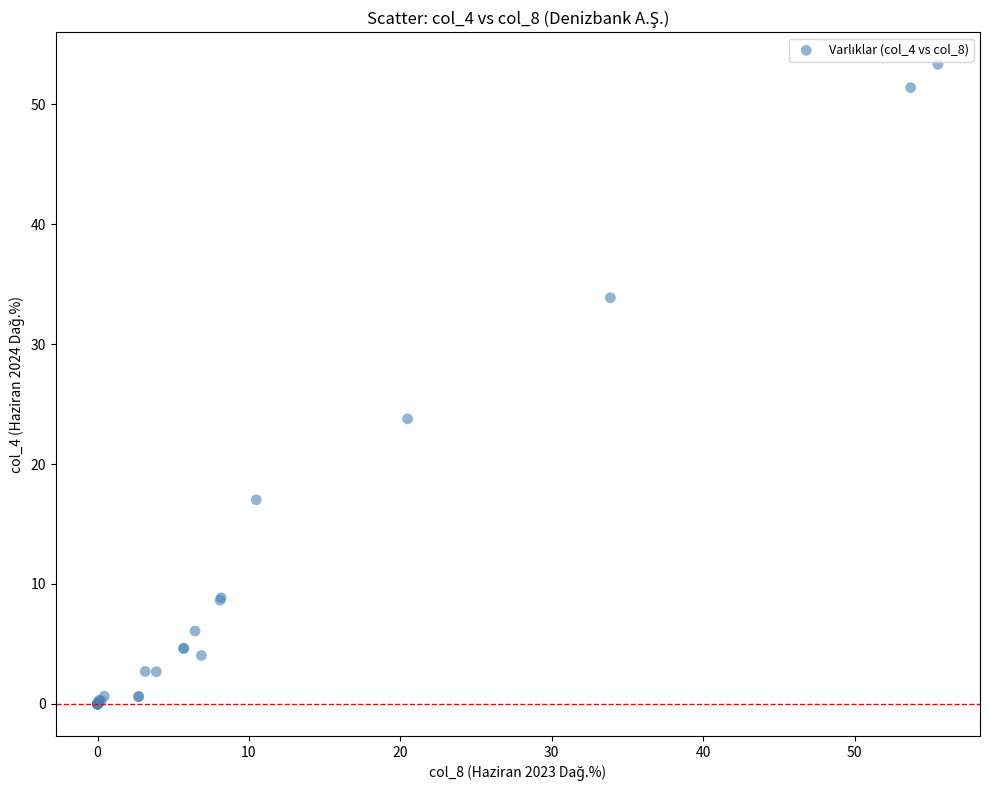

What Y value in the scatter plot is closest to 26?

23.8